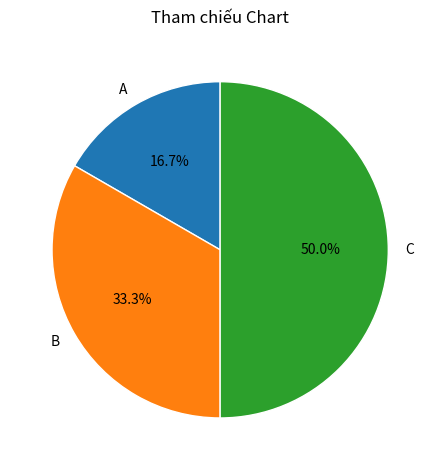

What is the smallest slice in the pie chart?

A